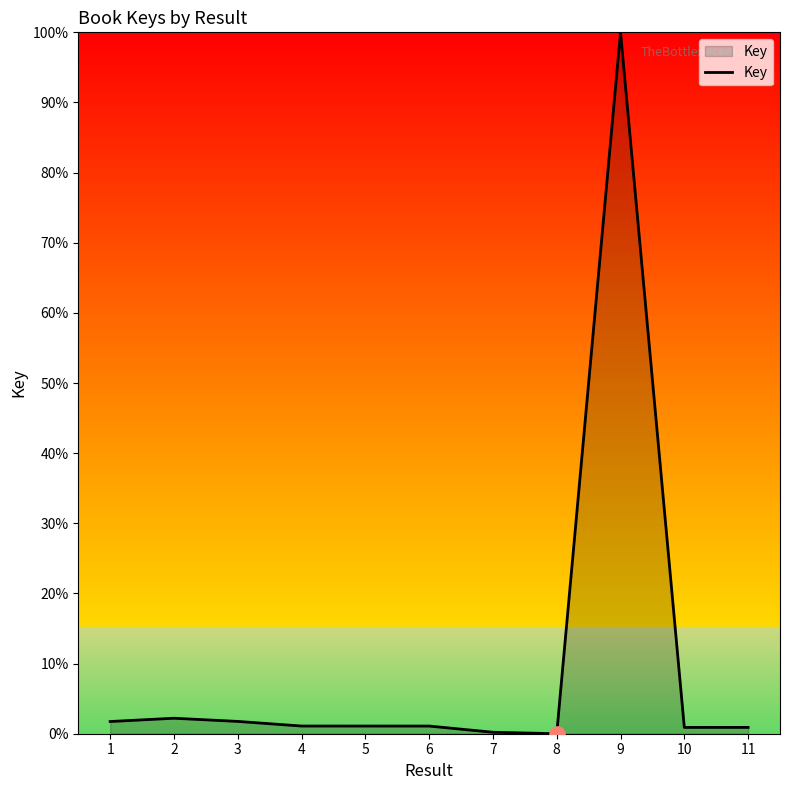

Which has a higher value, 8 or 1?

1